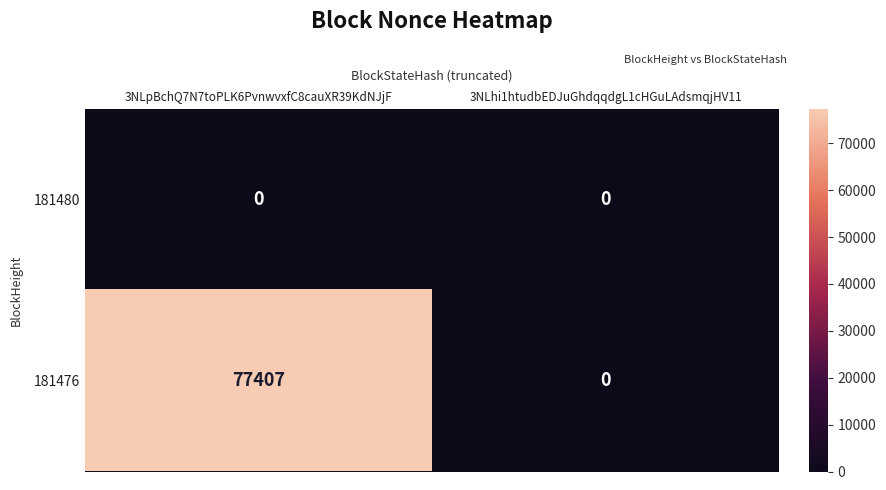

Which category has the highest value in the 181476 series?

3NLpBchQ7N7toPLK6PvnwvxfC8cauXR39KdNJjF